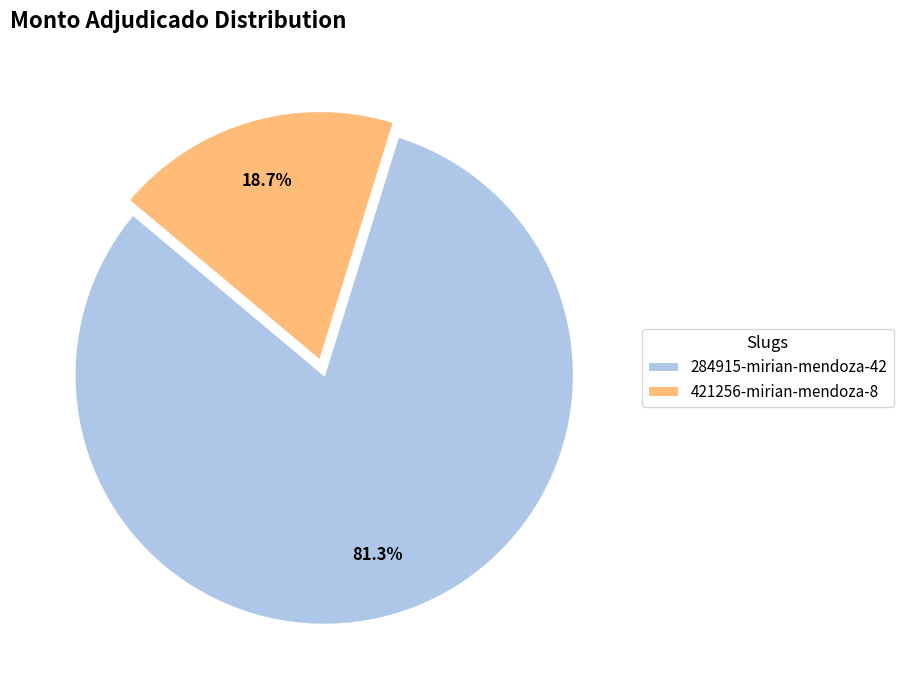

What is the smallest slice in the pie chart?

421256-mirian-mendoza-8